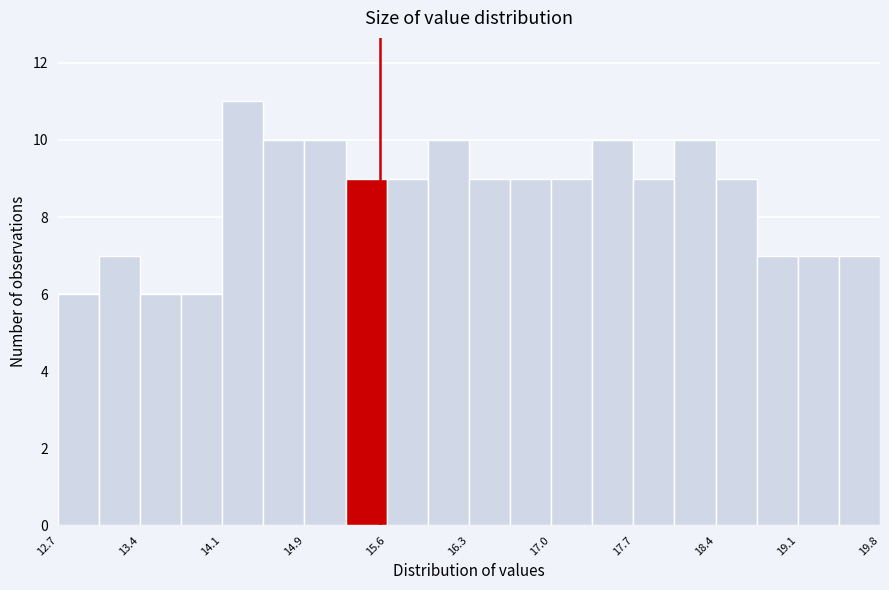

Read against the x-axis, roughly where is the centre of the tallest bar?

14.3